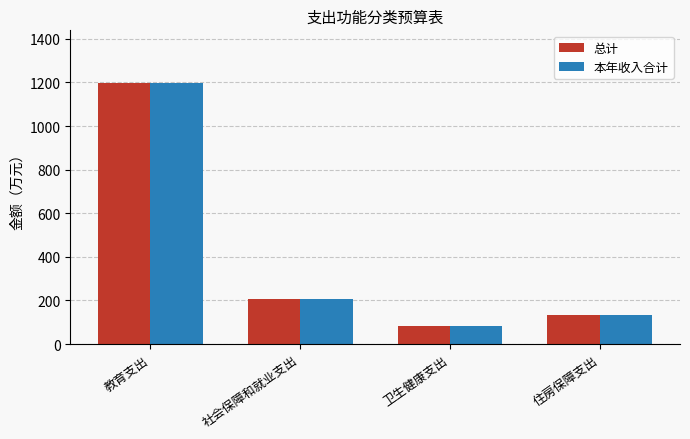

What is the value of the 本年收入合计 bar at the 4th from the left?

134.9